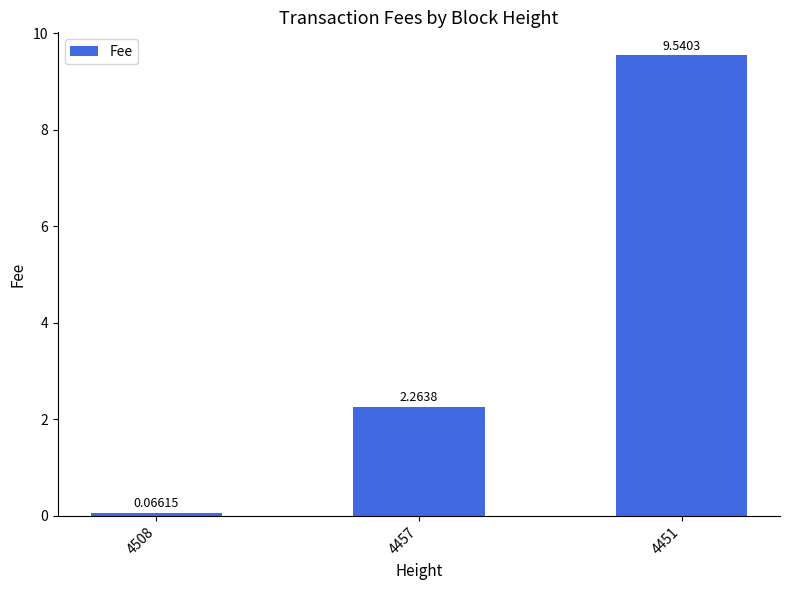

Count the number of values greater than 2.

2